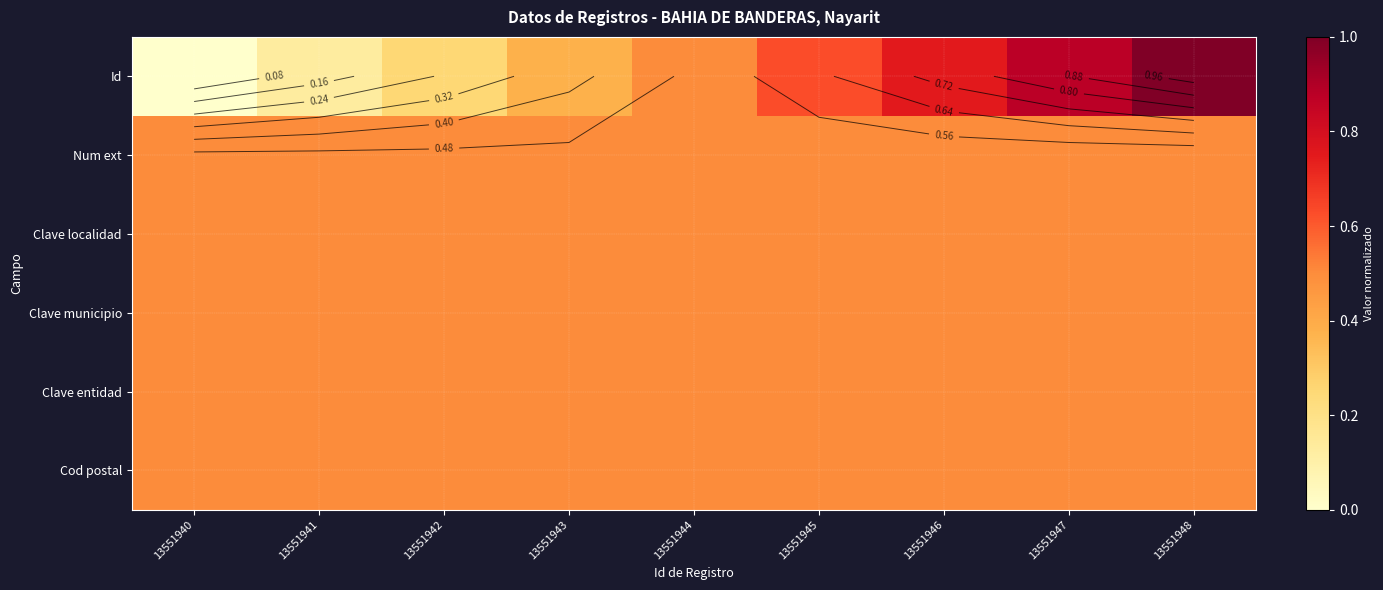

Which series has the largest range (max minus min)?

Id